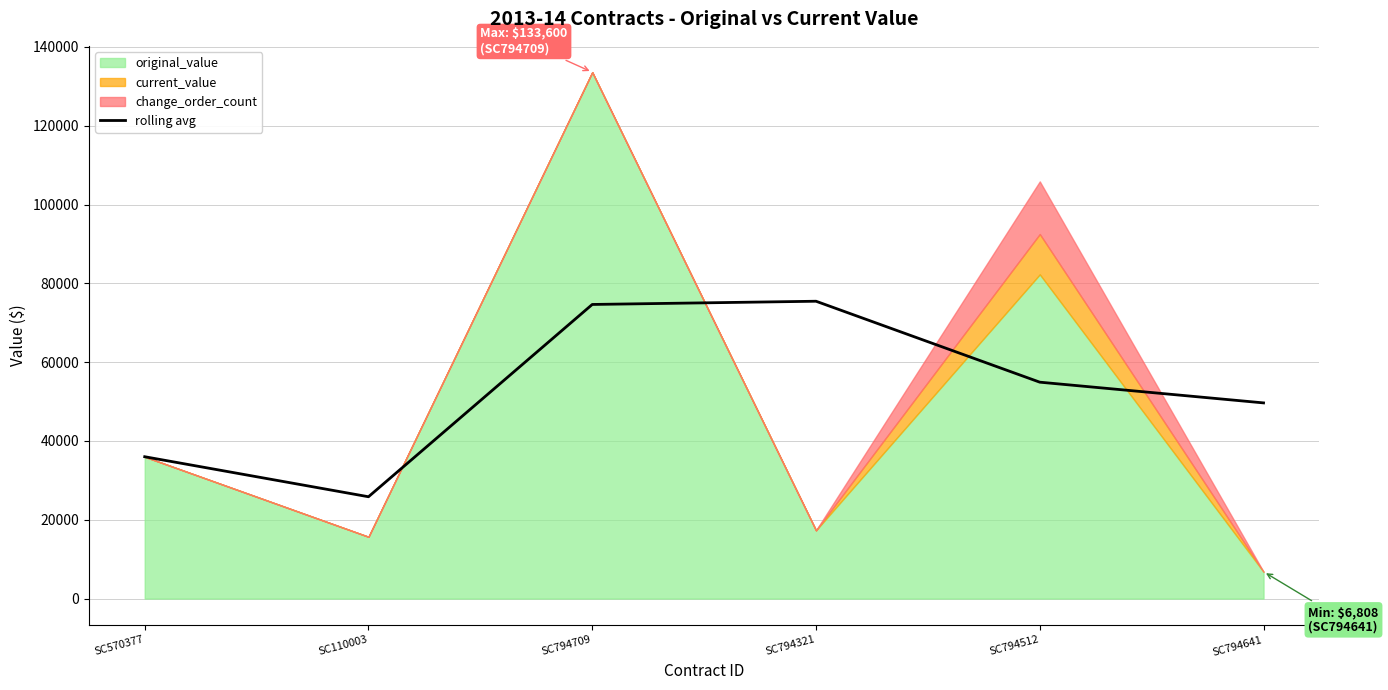

Where is the data nearest to the value 50652?

SC794641